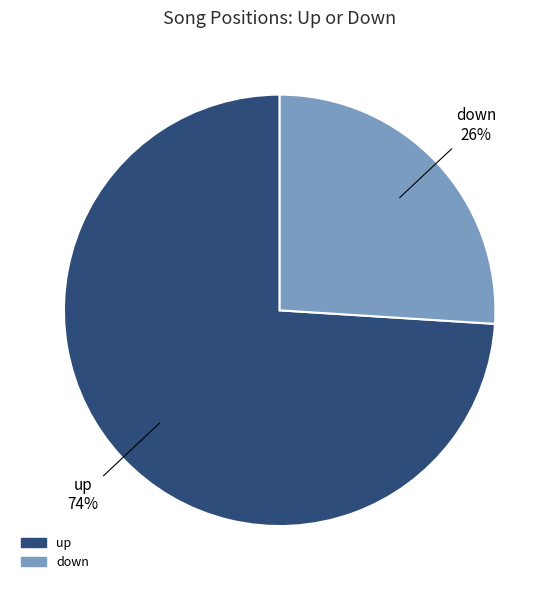

Between up and down, which is larger?

up